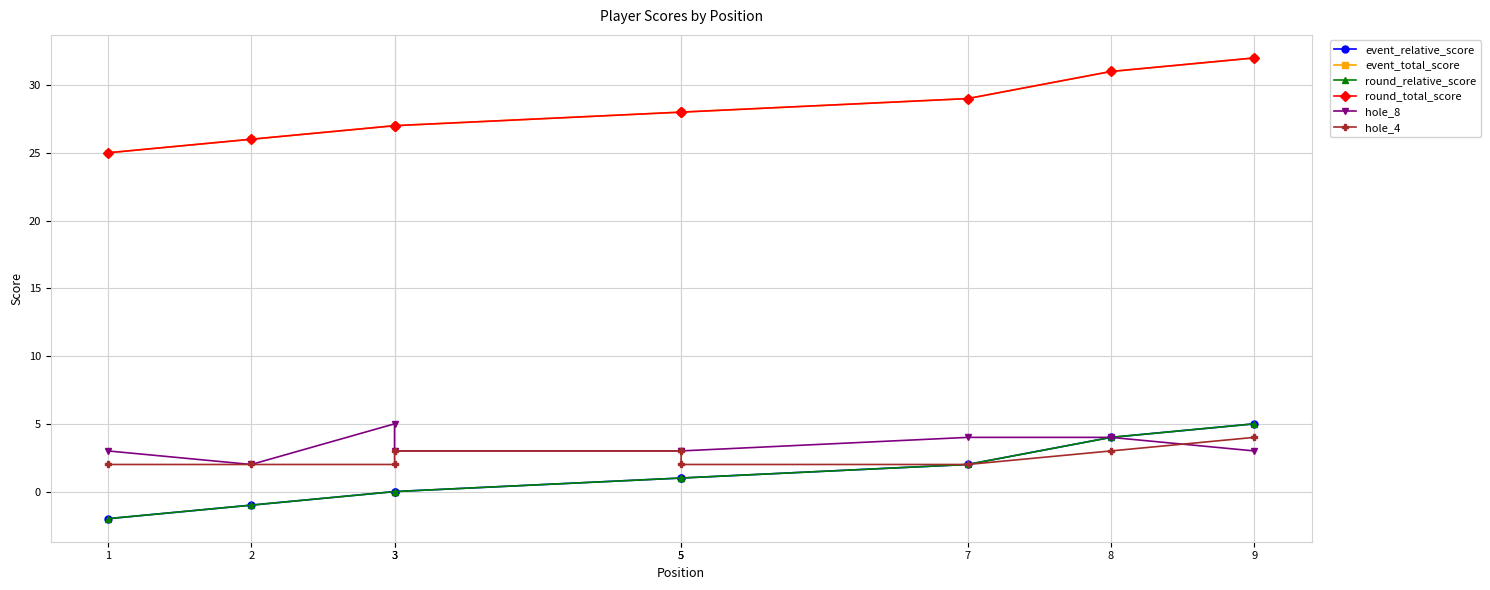

True or false: hole_4 and round_total_score intersect in this chart.

False